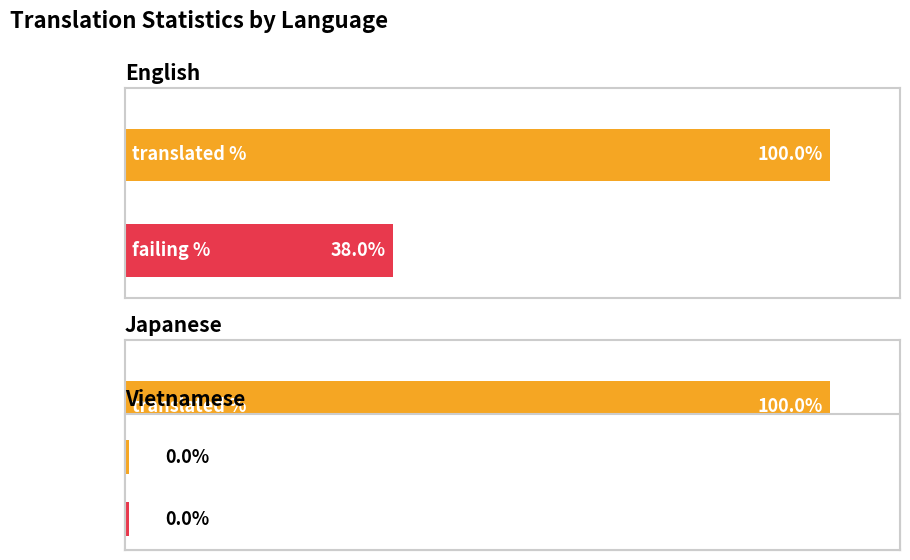

How many data points in failing_percent are less than 14?

1